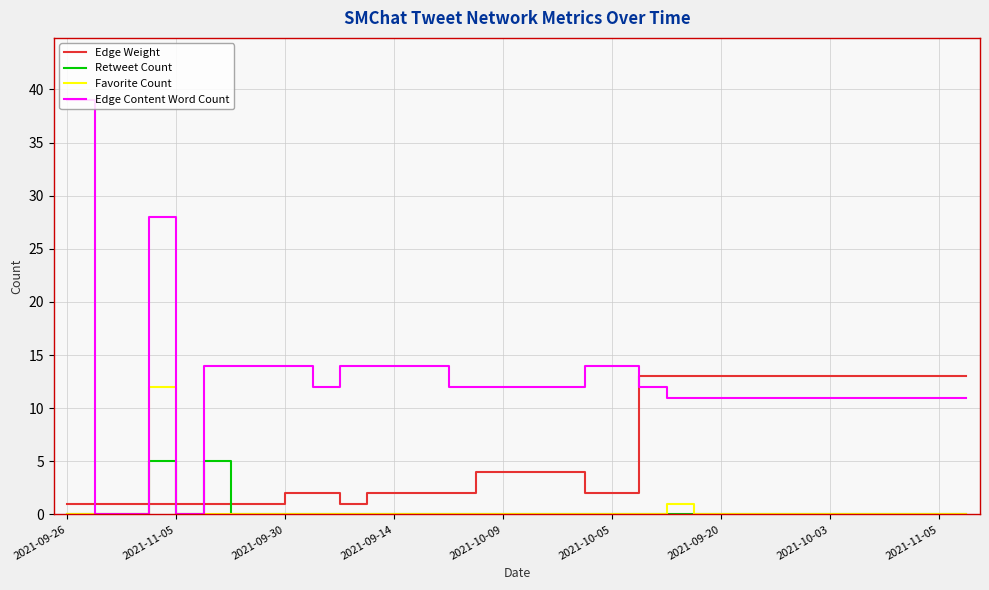

How many times do Edge Weight and Favorite Count cross each other?

2